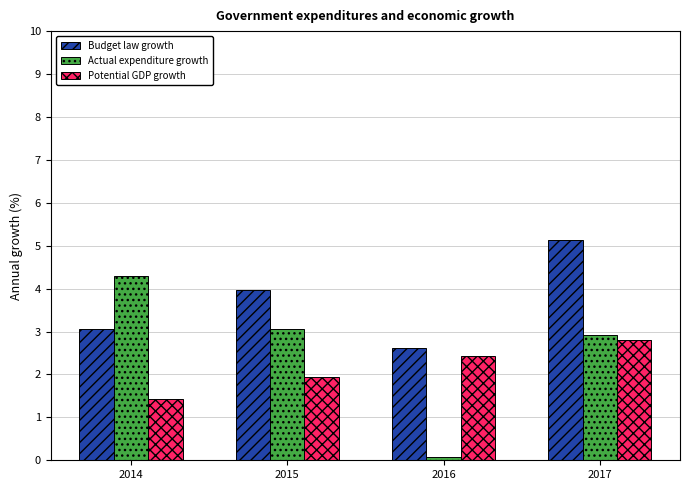

What is the sum of all Budget law growth values?

14.8